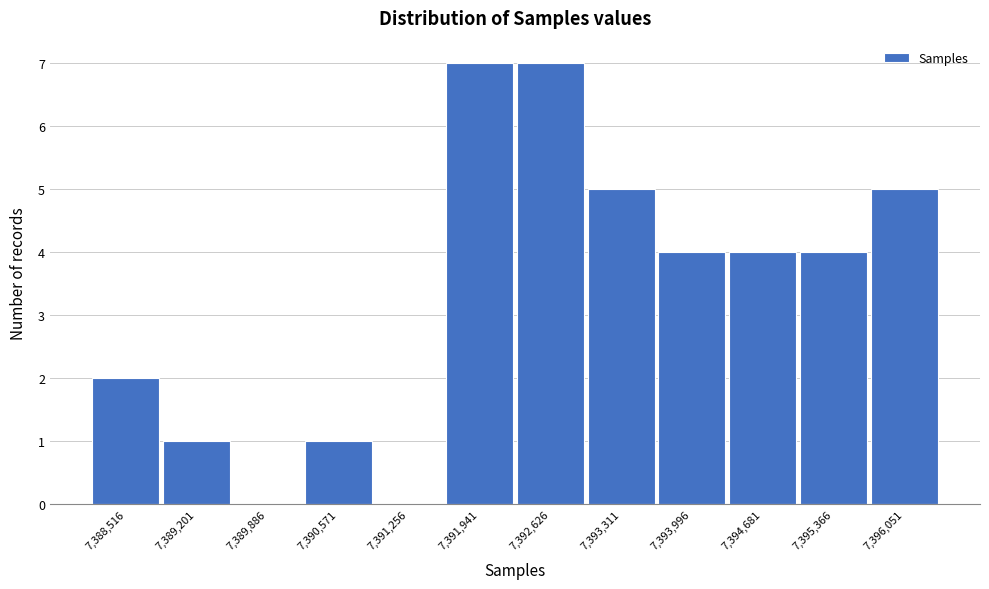

Reading right to left, what are all the values shown in this chart?

7,396,051=5	7,395,366=4	7,394,681=4	7,393,996=4	7,393,311=5	7,392,626=7	7,391,941=7	7,391,256=0	7,390,571=1	7,389,886=0	7,389,201=1	7,388,516=2